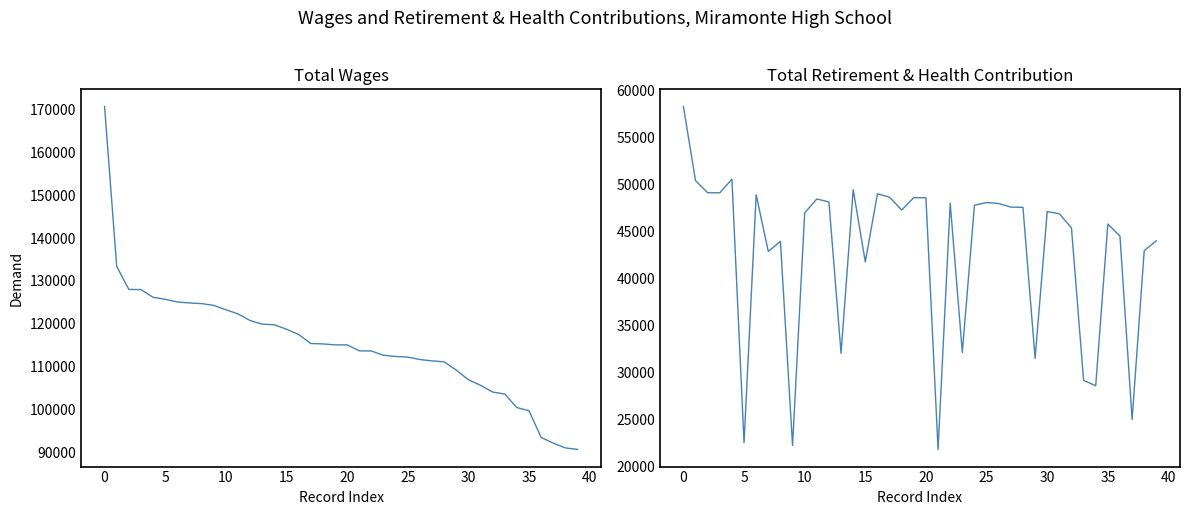

Is it true that Total Wages equals 254098 at 0?

False